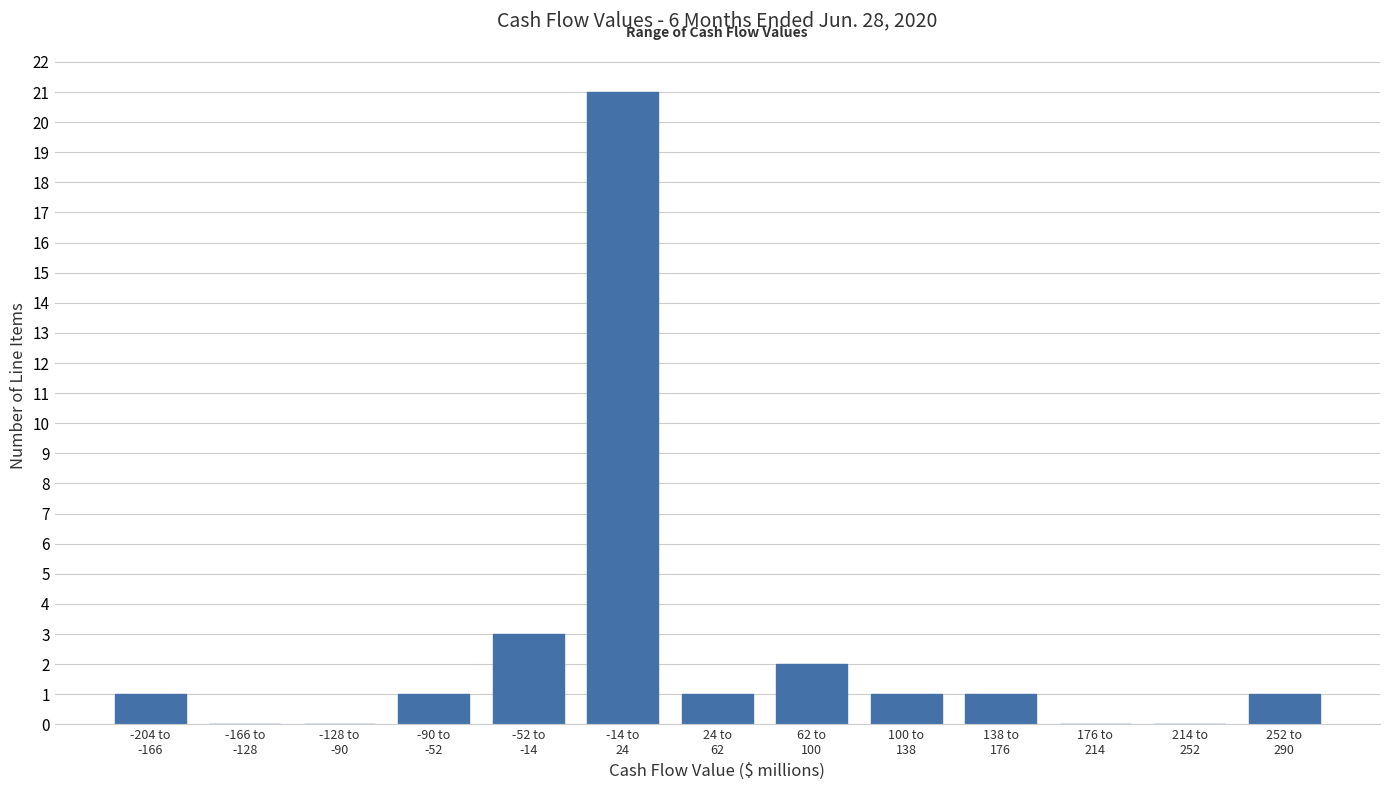

What is the maximum value shown in the chart?

21